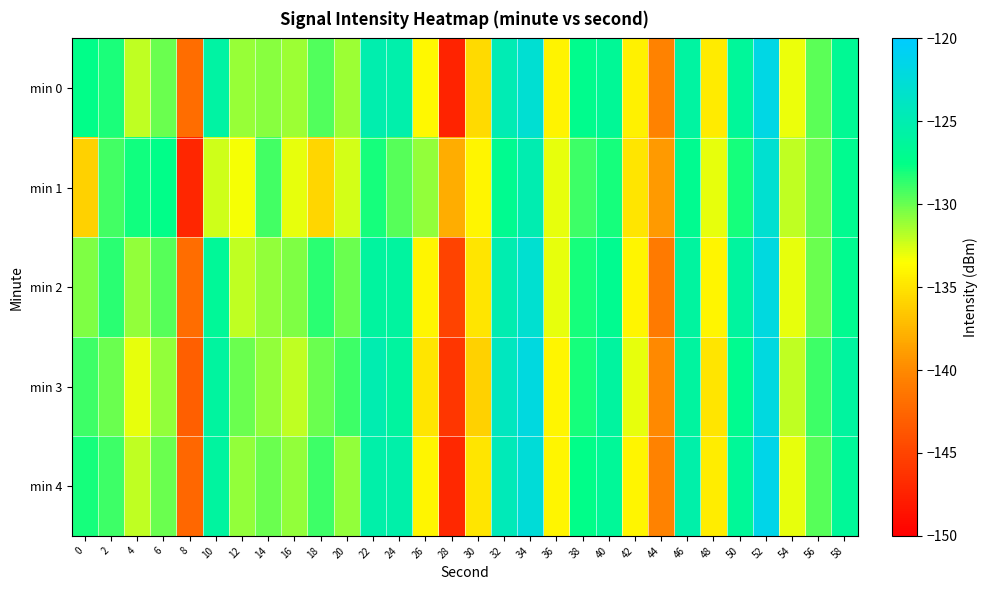

At which category is the sum across all series the highest?

52